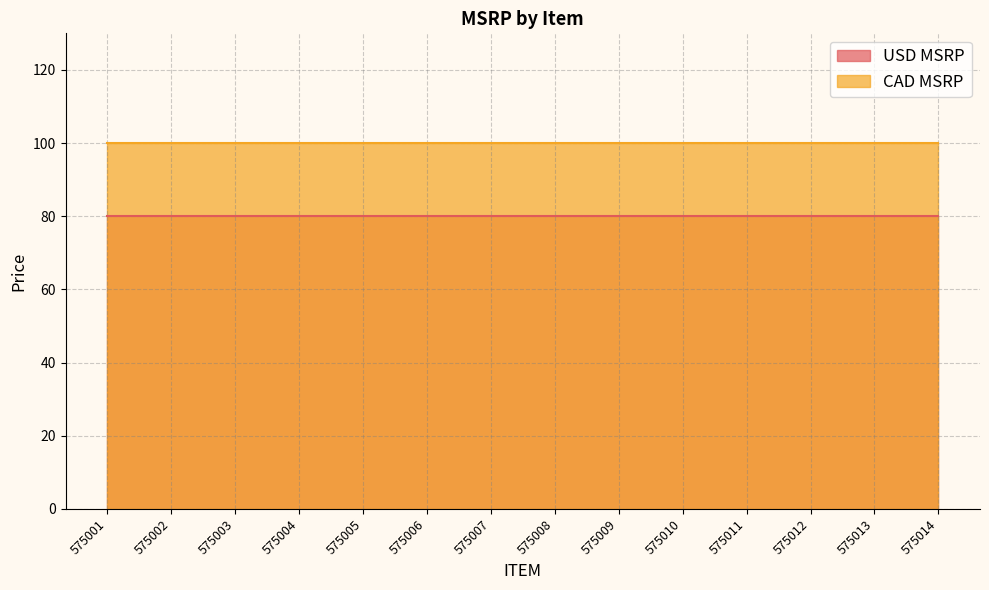

What are all the series names shown in the legend?

USD MSRP, CAD MSRP